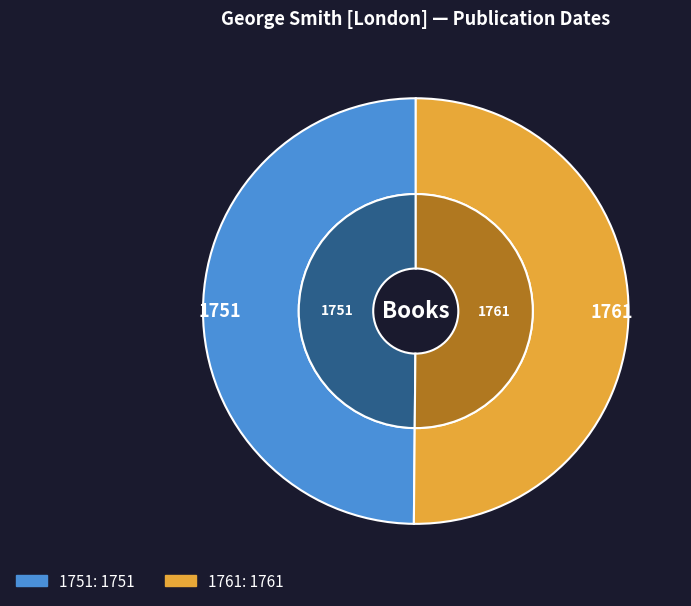

True or false: 1761 accounts for 58% of the total.

False